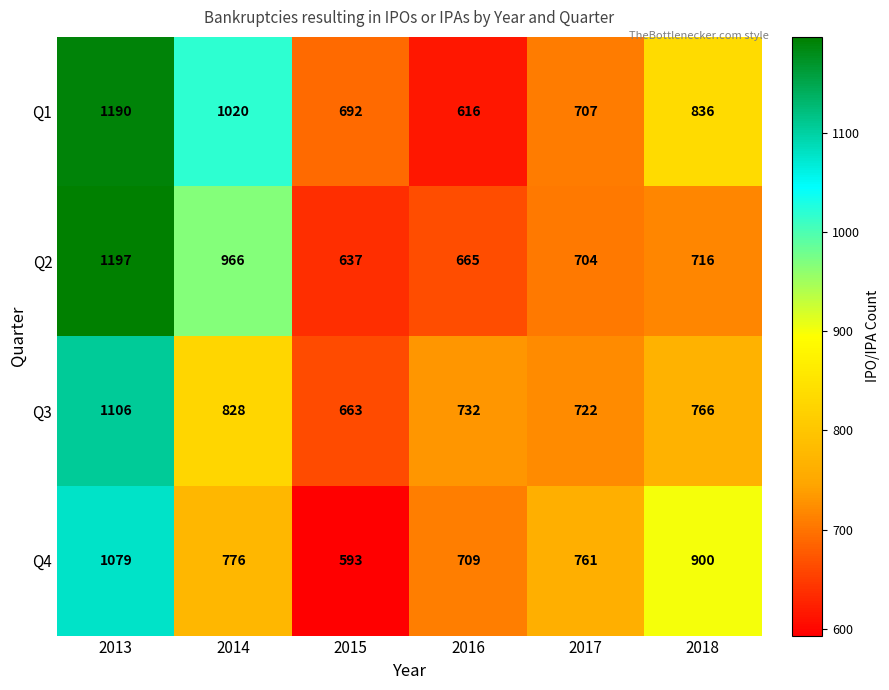

At which label is Q2 closest to 917?

2014